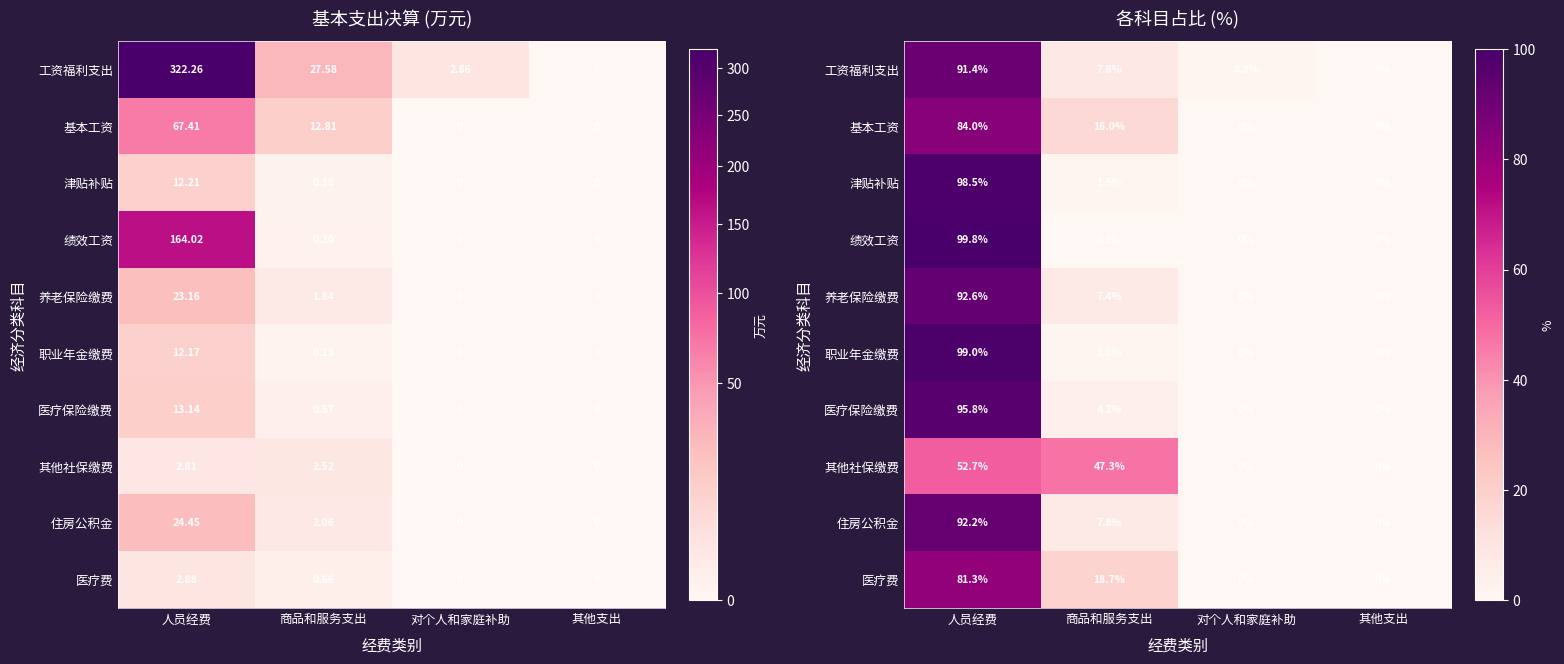

Which label corresponds to the smallest value in the chart?

其他支出